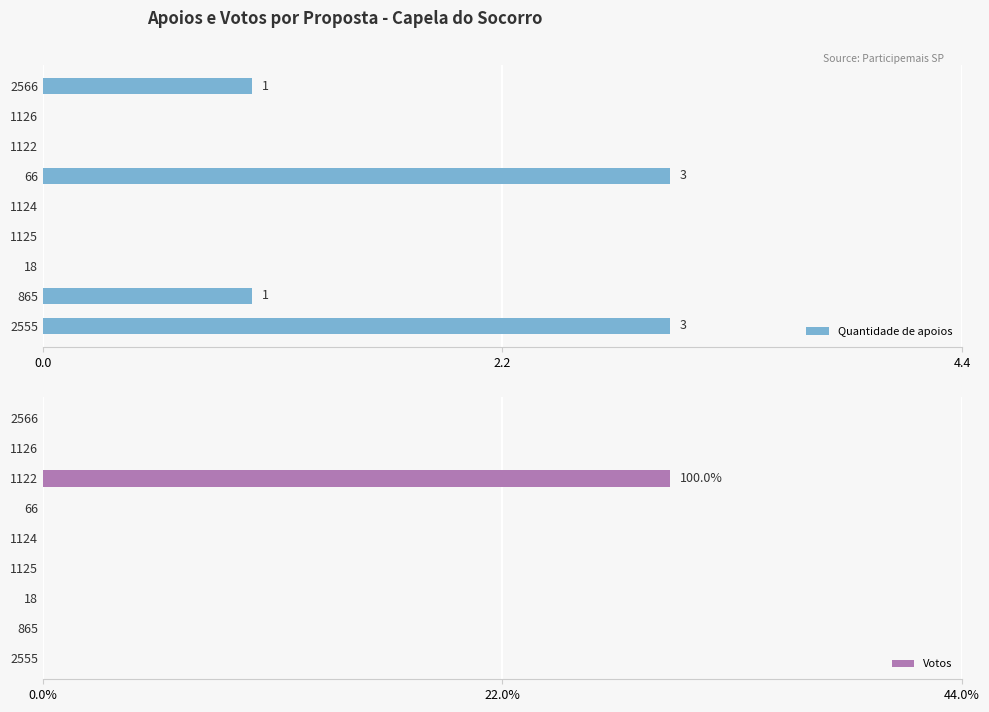

The value of Quantidade de apoios at 1126 is 0. True or false?

True